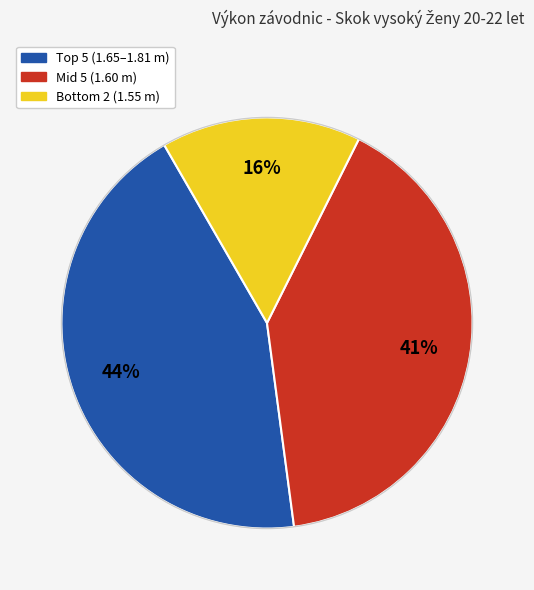

To the nearest percent, what is the difference between the largest and smallest slice percentages?

28%